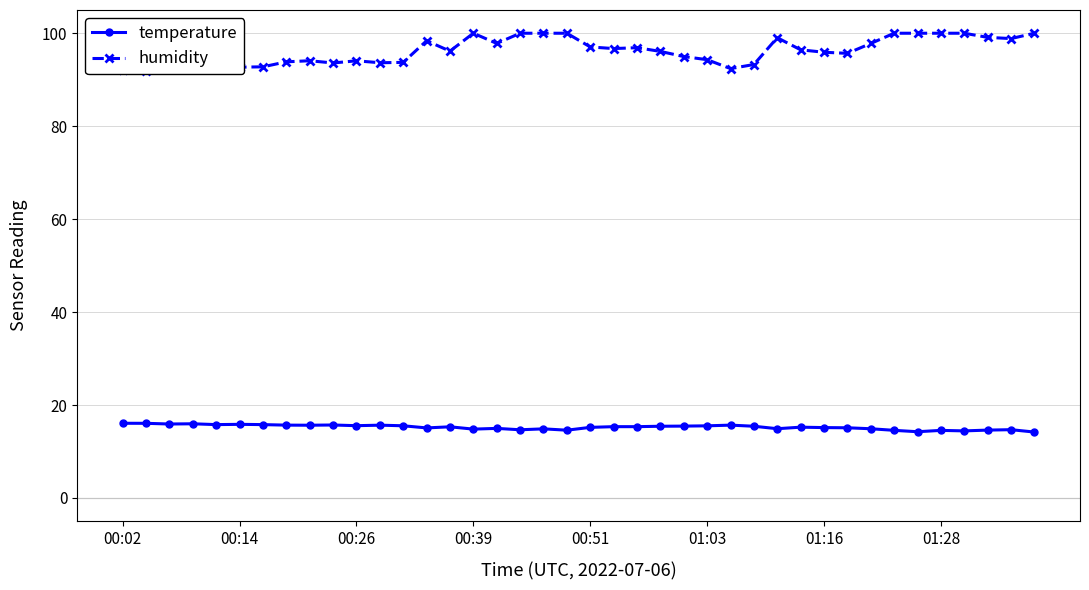

What is the lowest value of the temperature series?

14.2